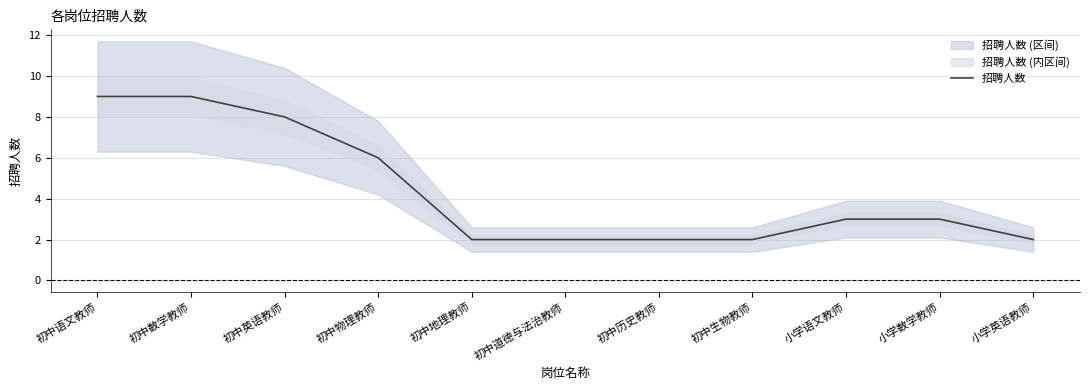

At which category does the chart reach its peak across all series?

初中语文教师